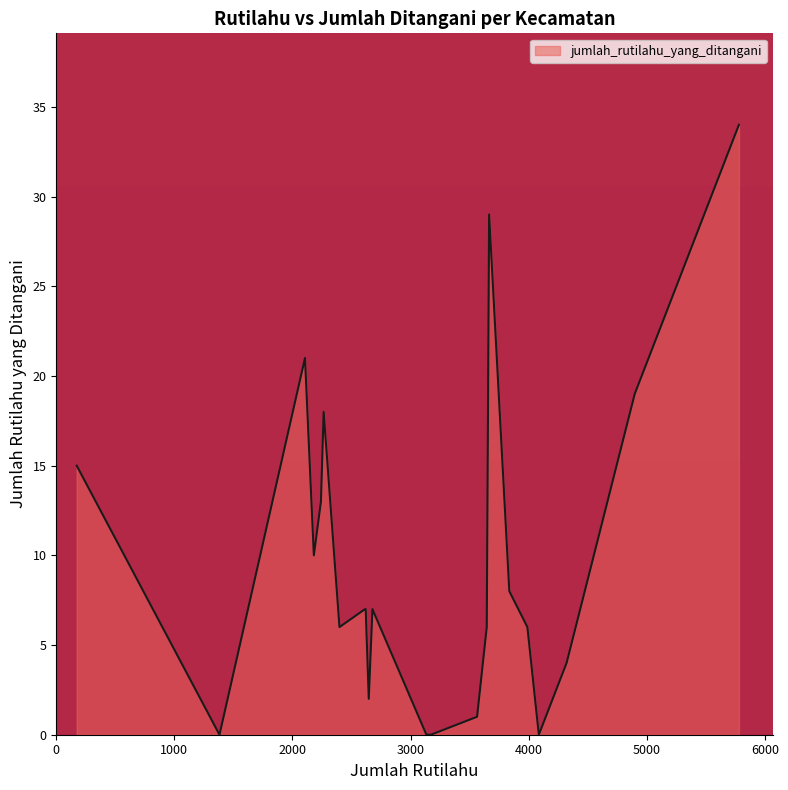

True or false: the data has more than 1 interior local peaks.

True